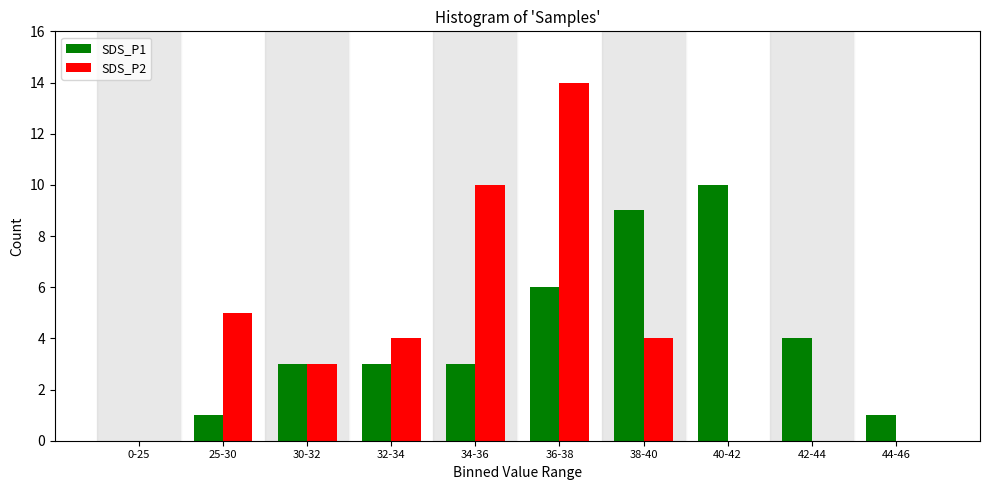

Reading left to right, what are all the values shown in this chart?

SDS_P1: 0-25=0	25-30=1	30-32=3	32-34=3	34-36=3	36-38=6	38-40=9	40-42=10	42-44=4	44-46=1
SDS_P2: 0-25=0	25-30=5	30-32=3	32-34=4	34-36=10	36-38=14	38-40=4	40-42=0	42-44=0	44-46=0